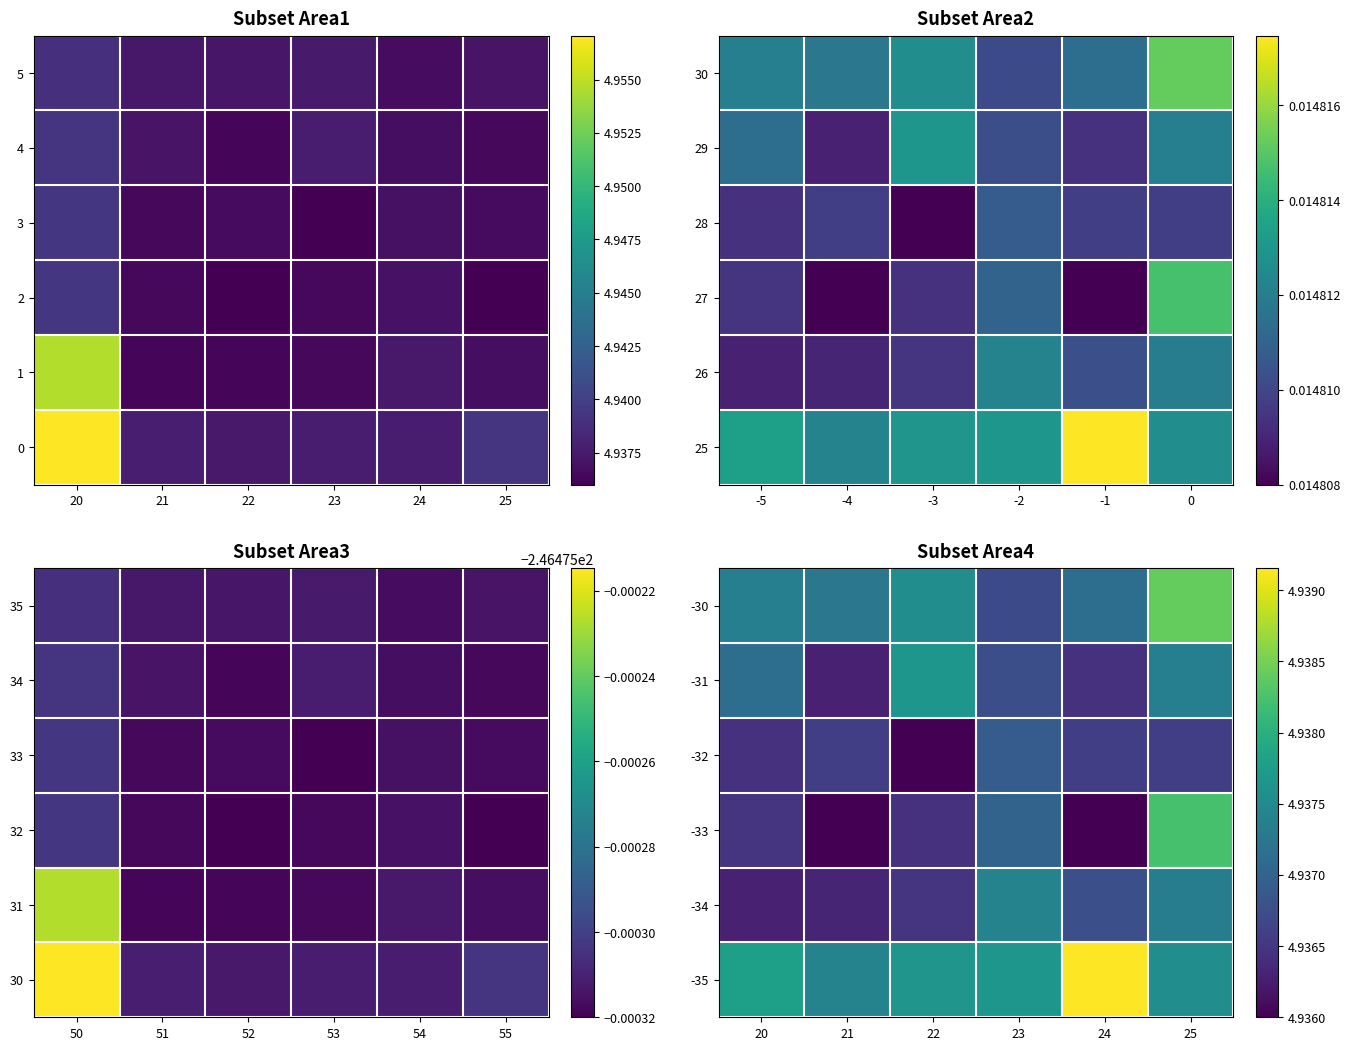

Count the -30 values in the range 4 to 5.

6